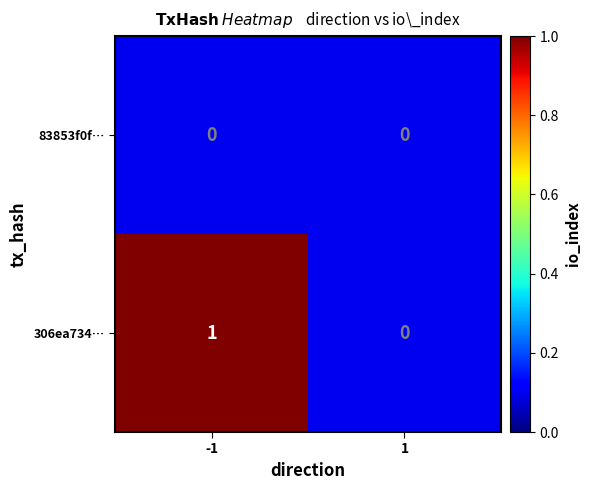

Reading left to right, extract all data points from this chart.

83853f0f…: -1=0	1=0
306ea734…: -1=1	1=0